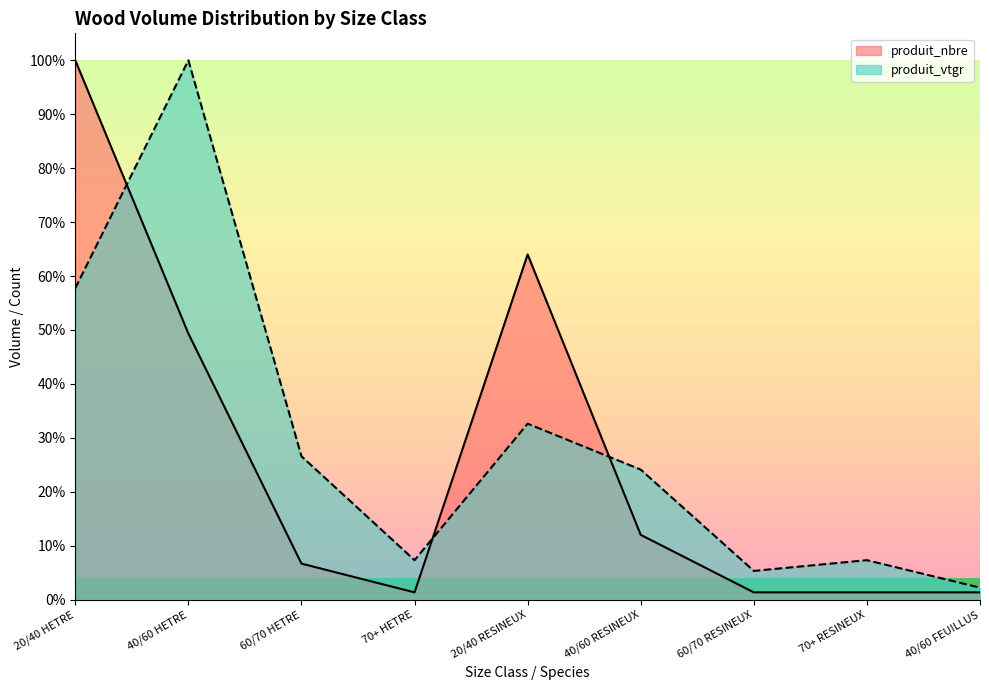

Which series ends up on top after the final intersection of produit_vtgr and produit_nbre?

produit_vtgr